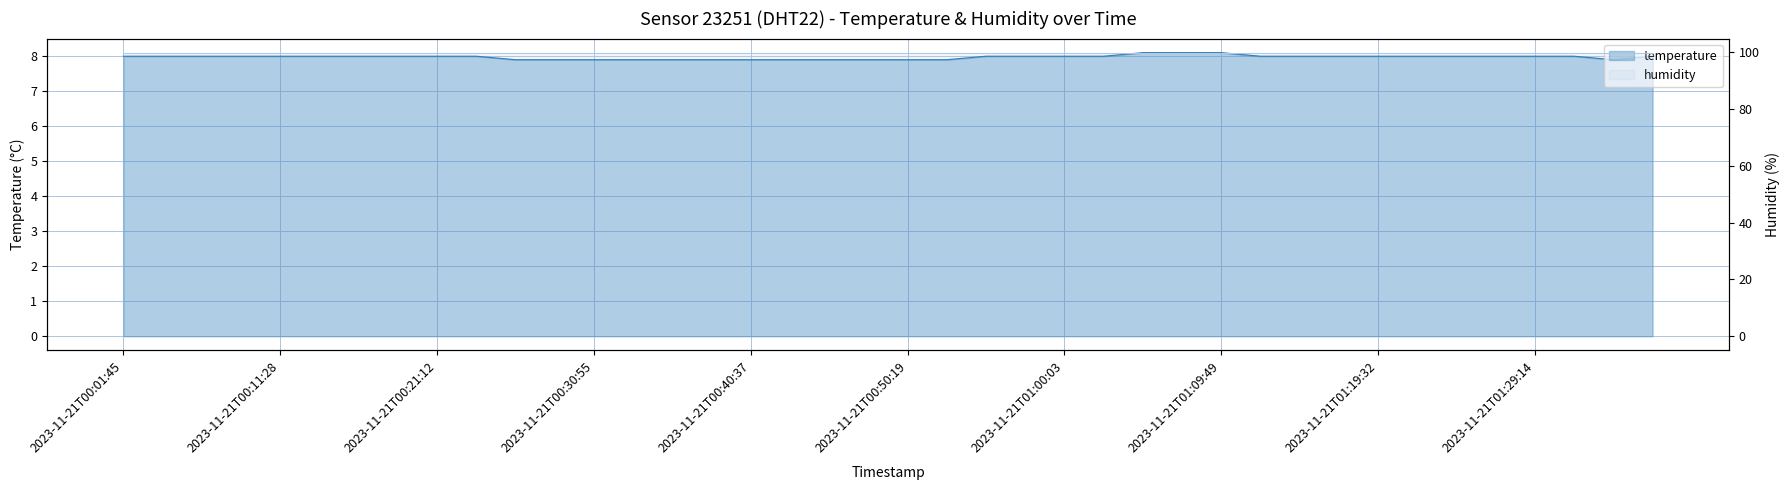

Reading left to right, transcribe all the data shown in this chart.

8.0	8.0	8.0	8.0	8.0	8.0	8.0	8.0	8.0	8.0	7.9	7.9	7.9	7.9	7.9	7.9	7.9	7.9	7.9	7.9	7.9	7.9	8.0	8.0	8.0	8.0	8.1	8.1	8.1	8.0	8.0	8.0	8.0	8.0	8.0	8.0	8.0	8.0	7.9	8.0